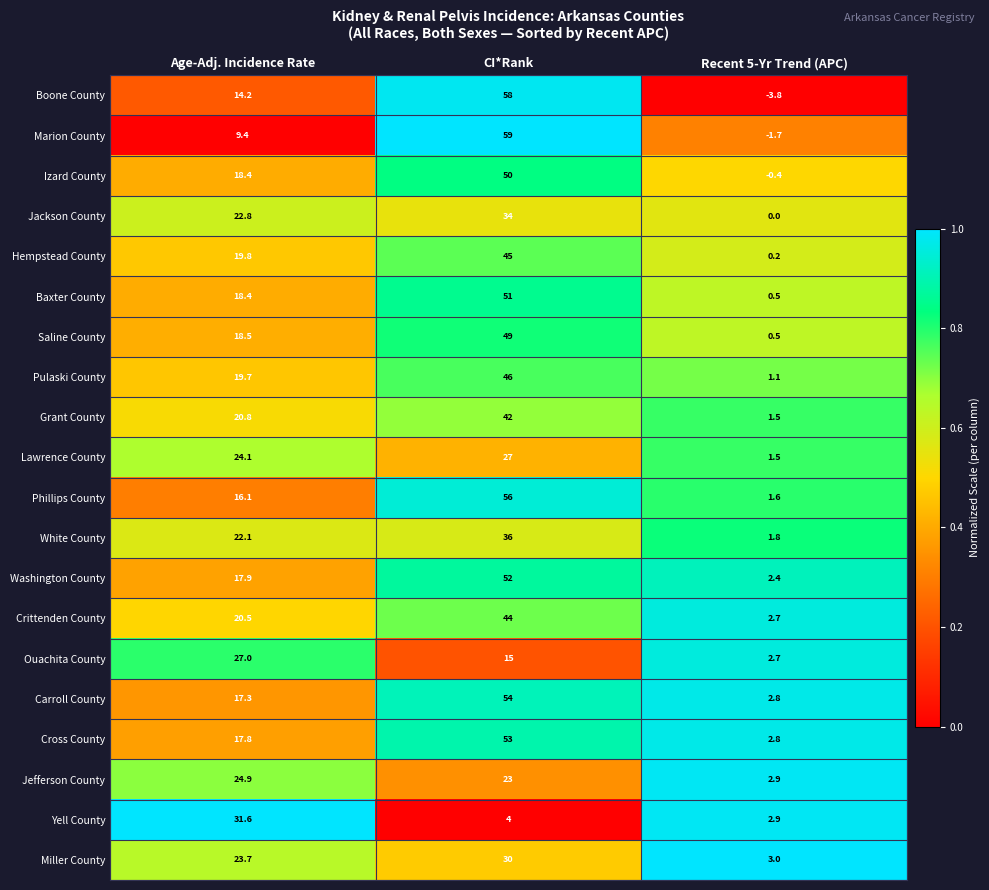

True or false: Grant County has a value of 42.0 at CI*Rank.

True